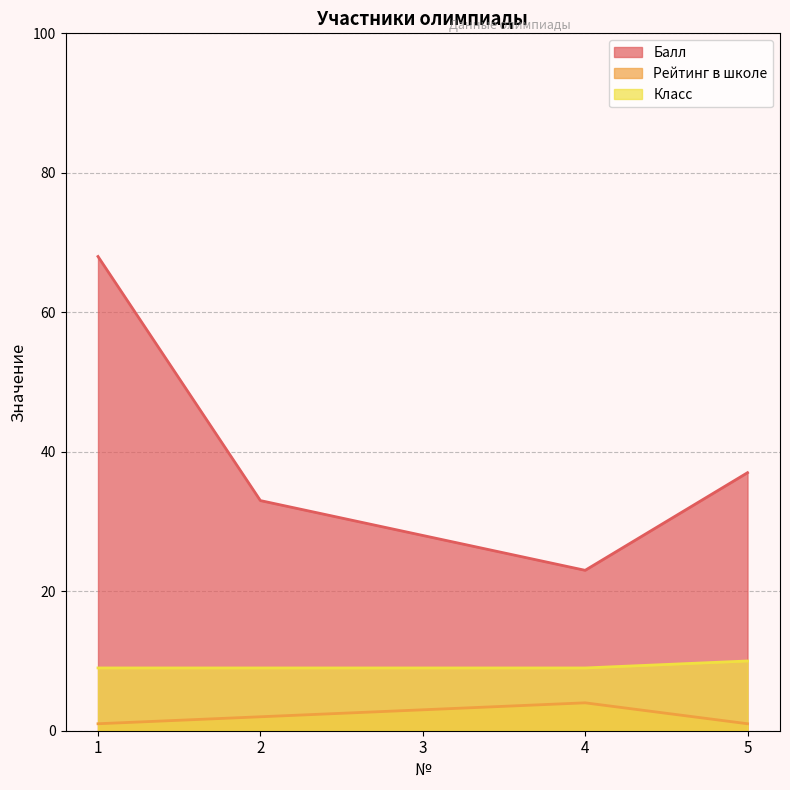

What is the average value of the Рейтинг в школе series?

2